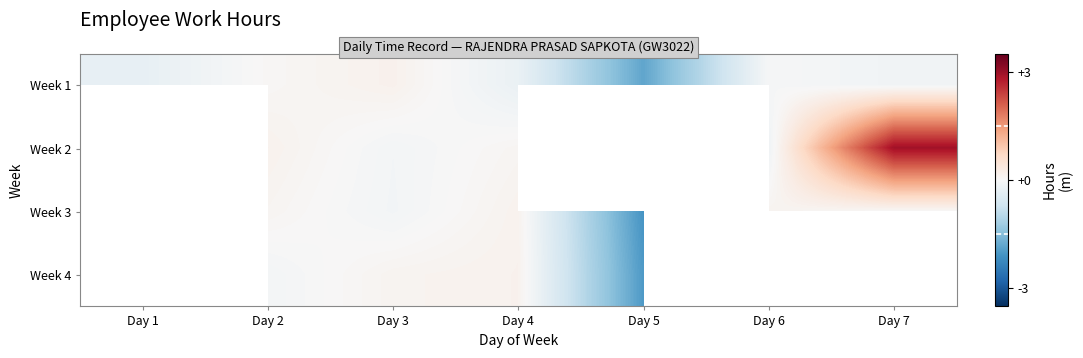

The Week 1 series shows -0.1 at Day 7. True or false?

True